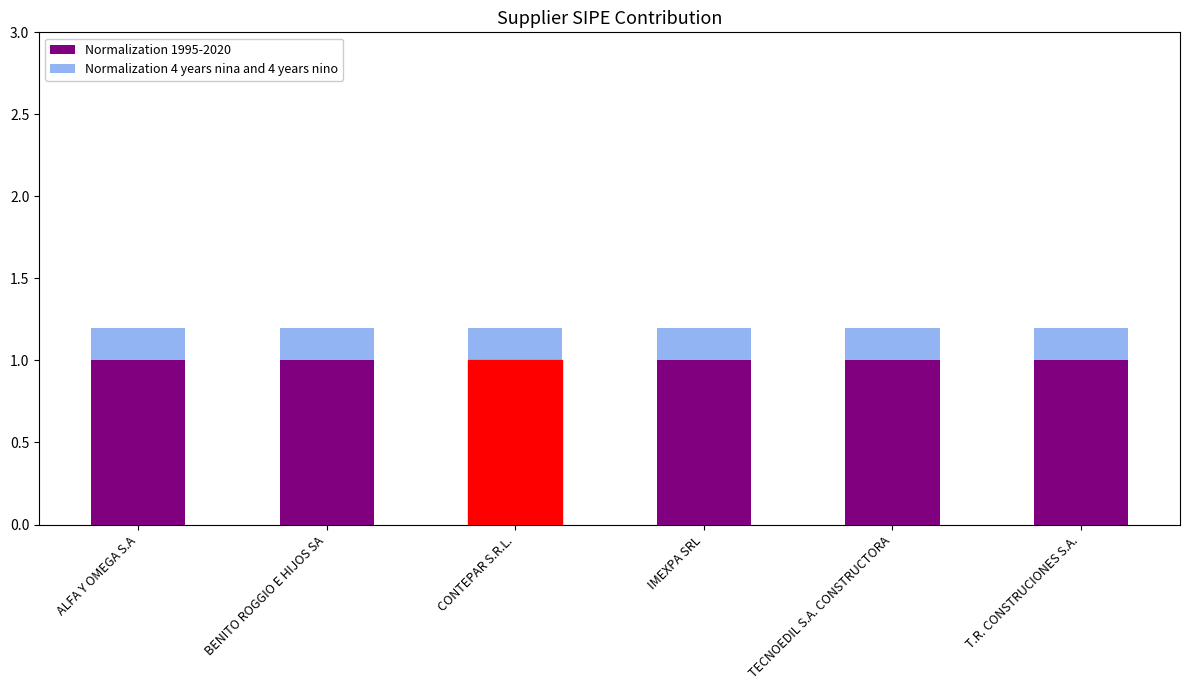

The Normalization 1995-2020 series shows 0.5 at CONTEPAR S.R.L.. True or false?

False